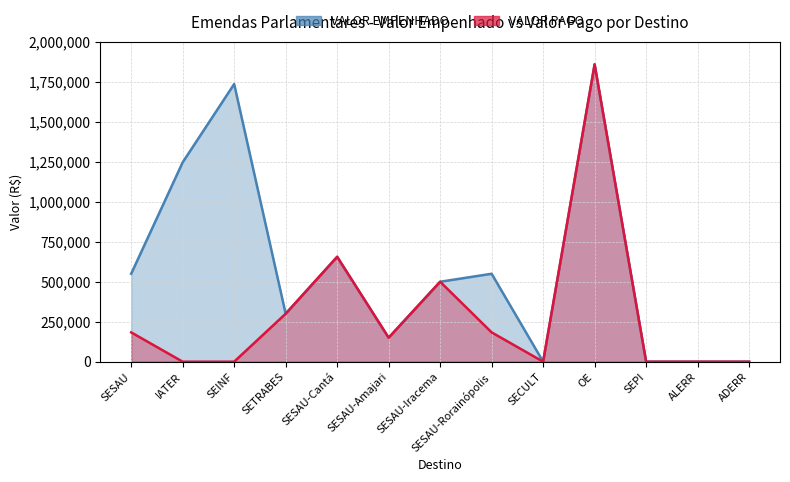

Reading left to right, extract all data points from this chart.

VALOR EMPENHADO: 550000	1247000	1736669	300000	655963	150000	500000	550000	0	1860000	0	0	0
VALOR PAGO: 183333	0	0	300000	655963	150000	500000	183333	0	1860000	0	0	0